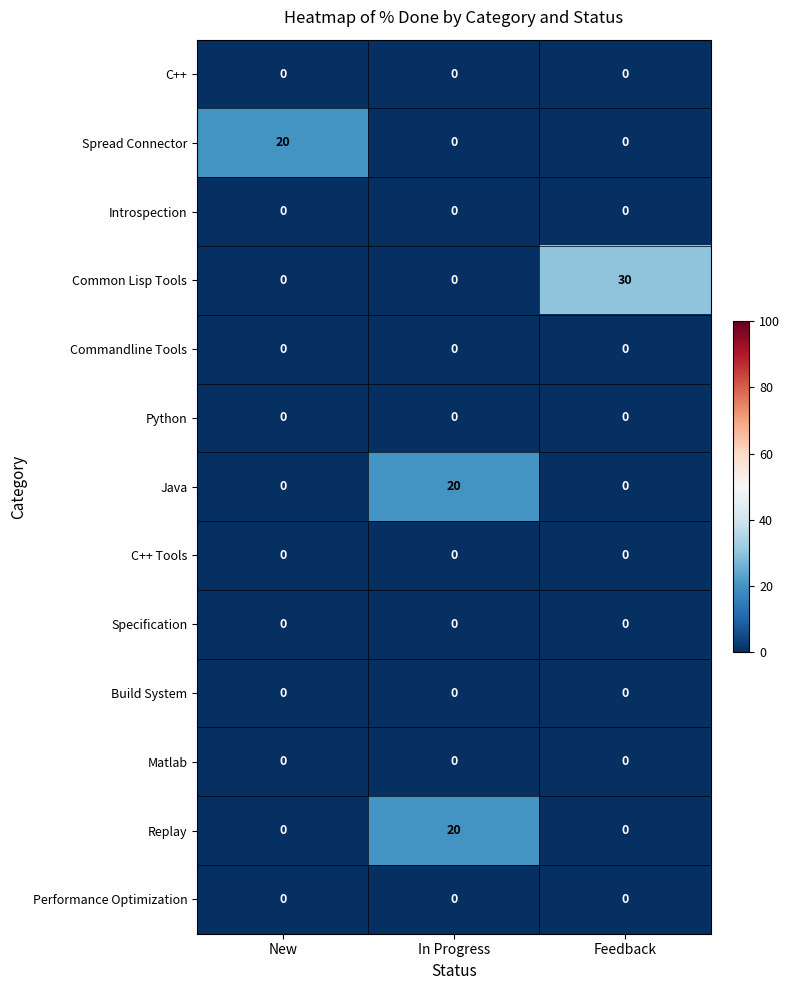

What is the sum of all Spread Connector values?

20